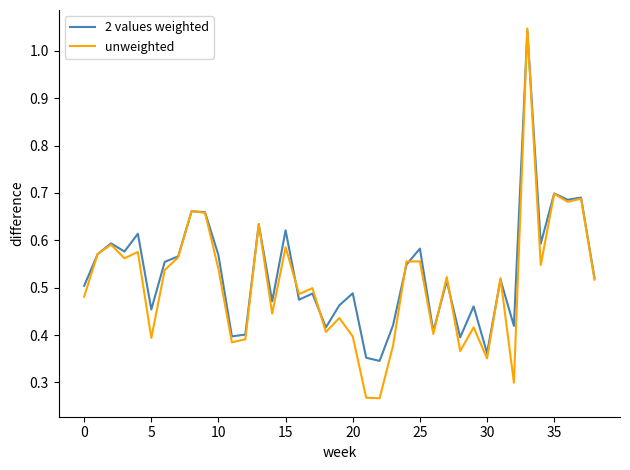

Rank the series by their maximum value, from highest to lowest.

unweighted, 2 values weighted